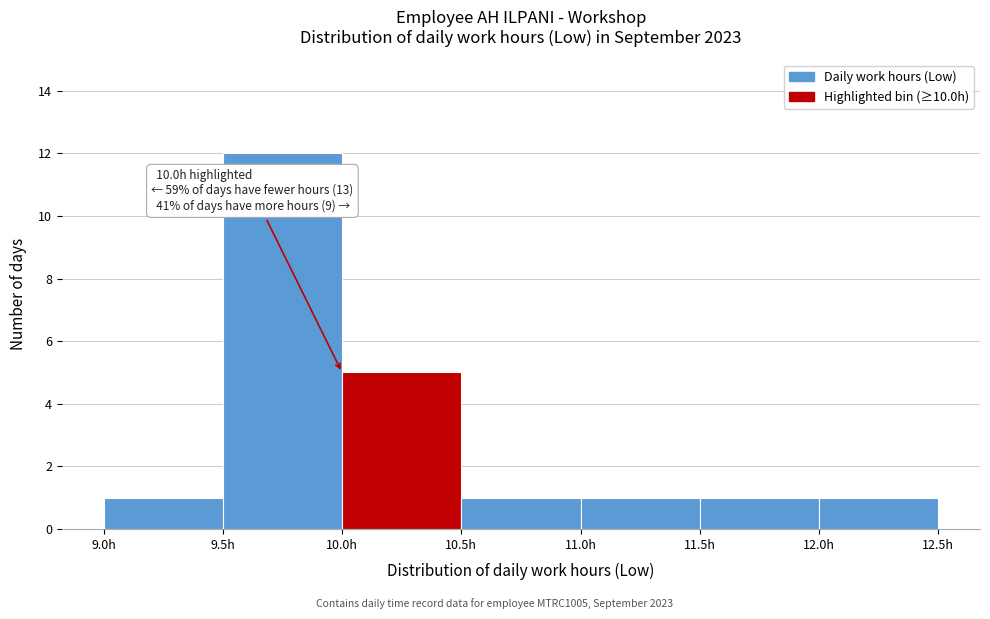

Over which range of the x-axis is the bar tallest?

9.5 to 10.0